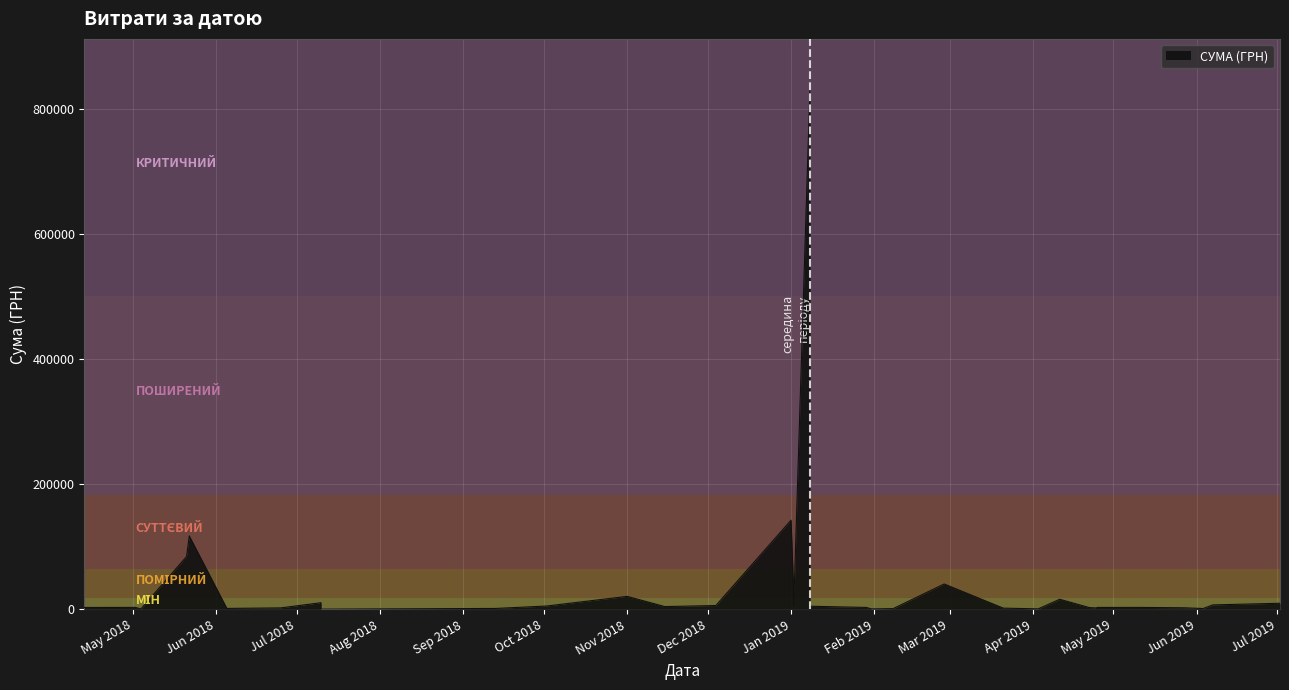

How many series are shown in this chart?

1